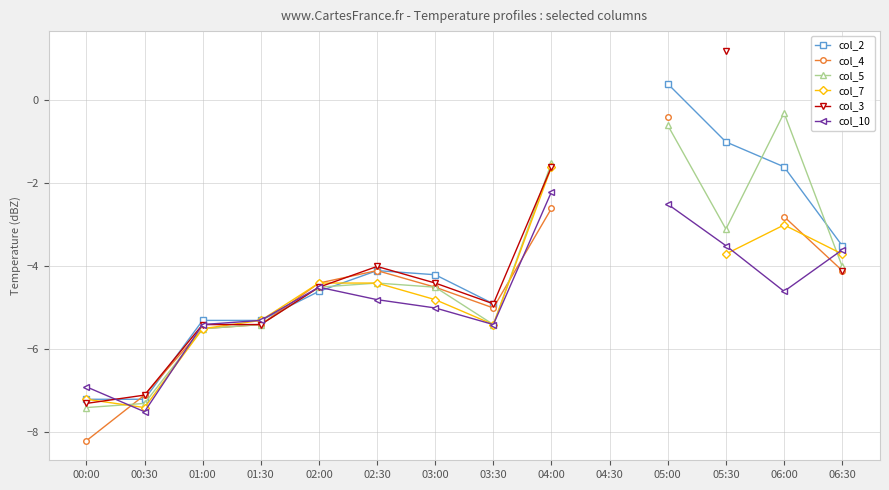

At which category does col_10 reach its first local valley?

00:30